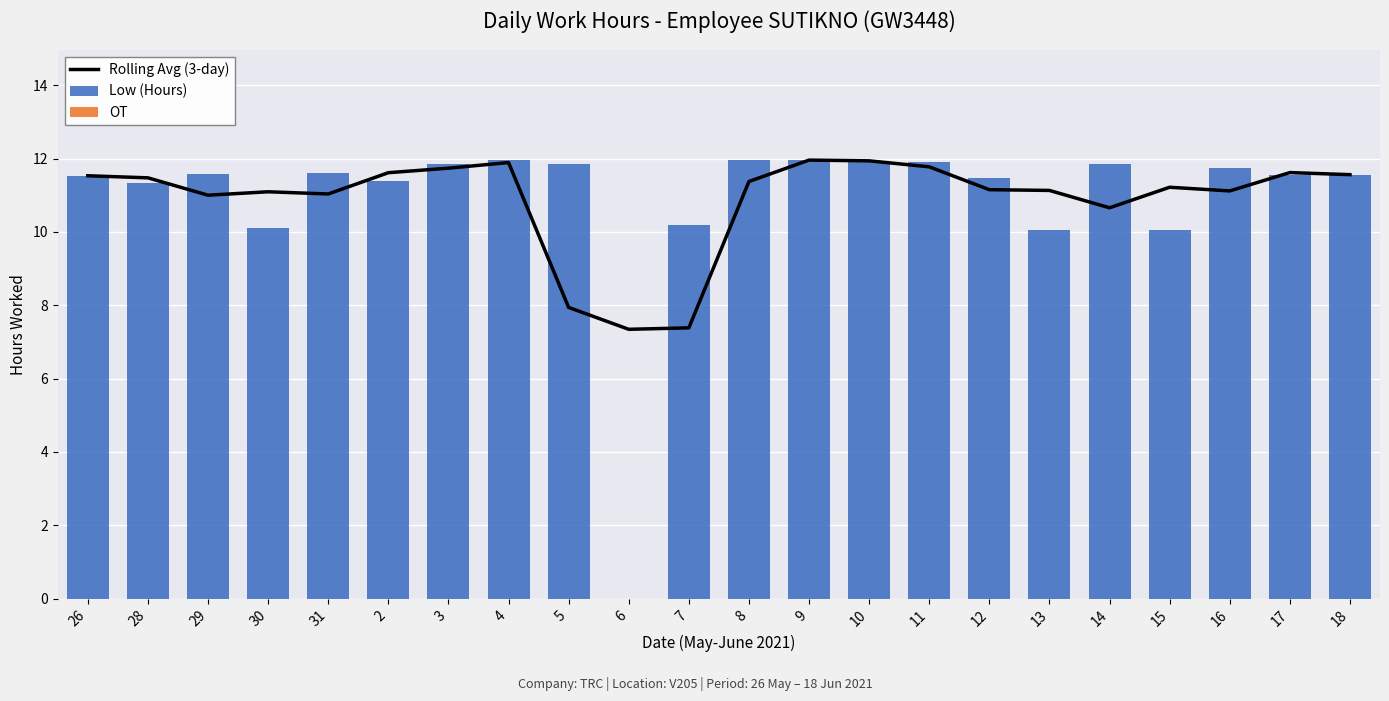

Reading left to right, extract all data points from this chart.

Rolling Avg (3-day): 11.5	11.5	11.0	11.1	11.0	11.6	11.7	11.9	7.9	7.3	7.4	11.4	12.0	11.9	11.8	11.2	11.1	10.7	11.2	11.1	11.6	11.6
Low (Hours): 11.5	11.3	11.6	10.1	11.6	11.4	11.8	12.0	11.8	0.0	10.2	12.0	12.0	11.9	11.9	11.5	10.1	11.8	10.1	11.7	11.6	11.6
OT: 0.0	0.0	0.0	0.0	0.0	0.0	0.0	0.0	0.0	0.0	0.0	0.0	0.0	0.0	0.0	0.0	0.0	0.0	0.0	0.0	0.0	0.0